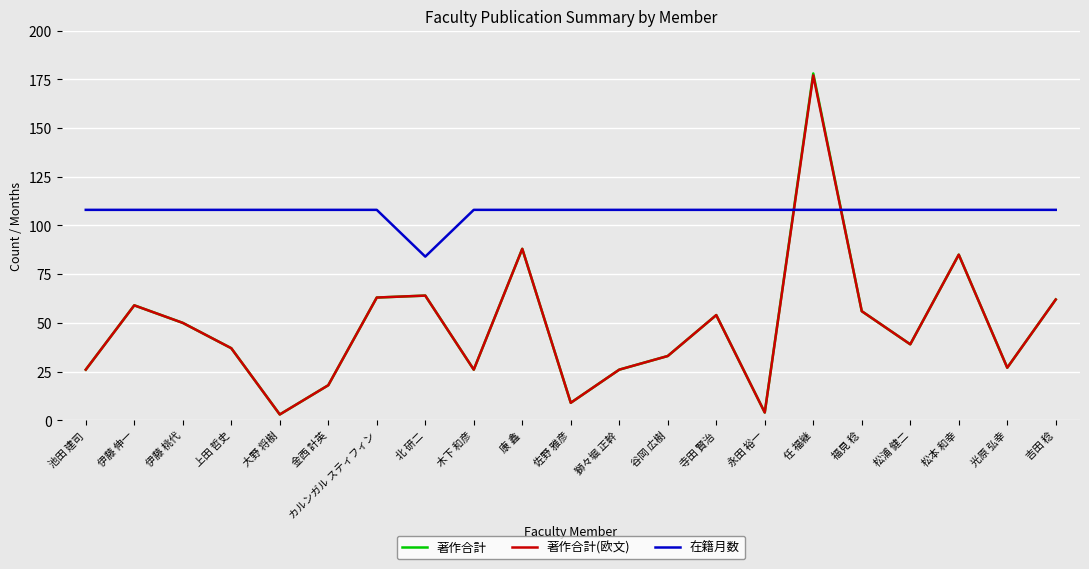

Which series ends up on top after the final intersection of 著作合計 and 在籍月数?

在籍月数